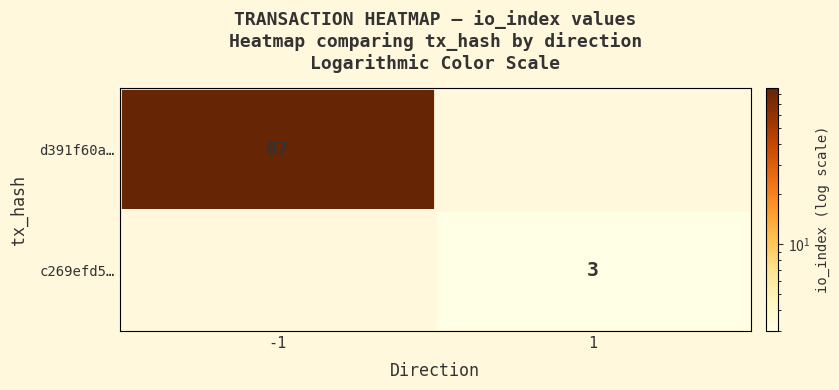

At how many categories does at least one series exceed 53?

1